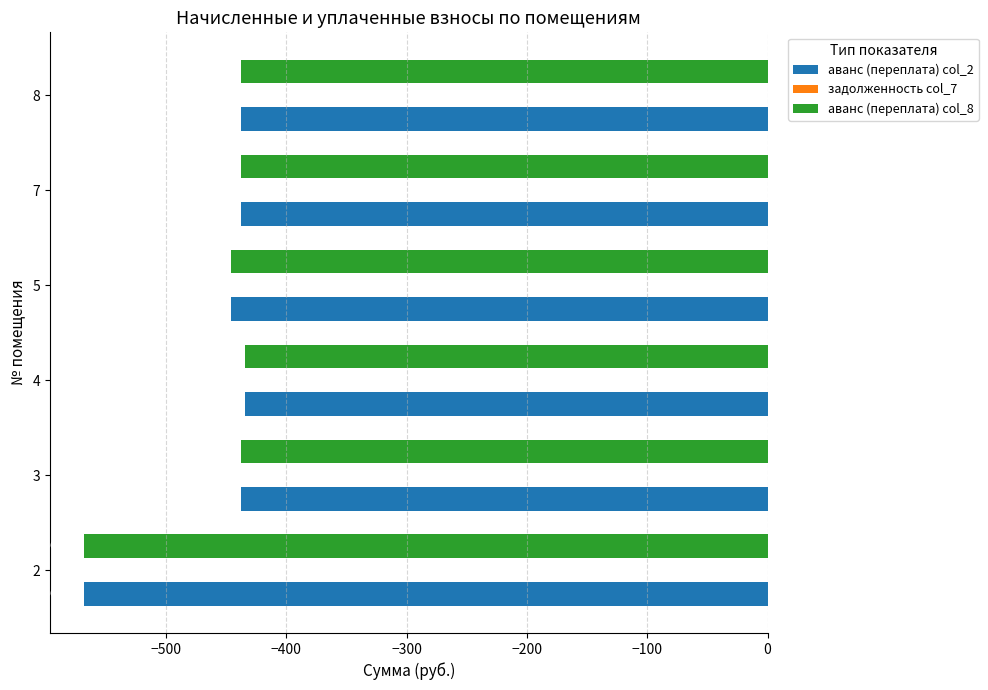

At which category is the sum across all series the highest?

4